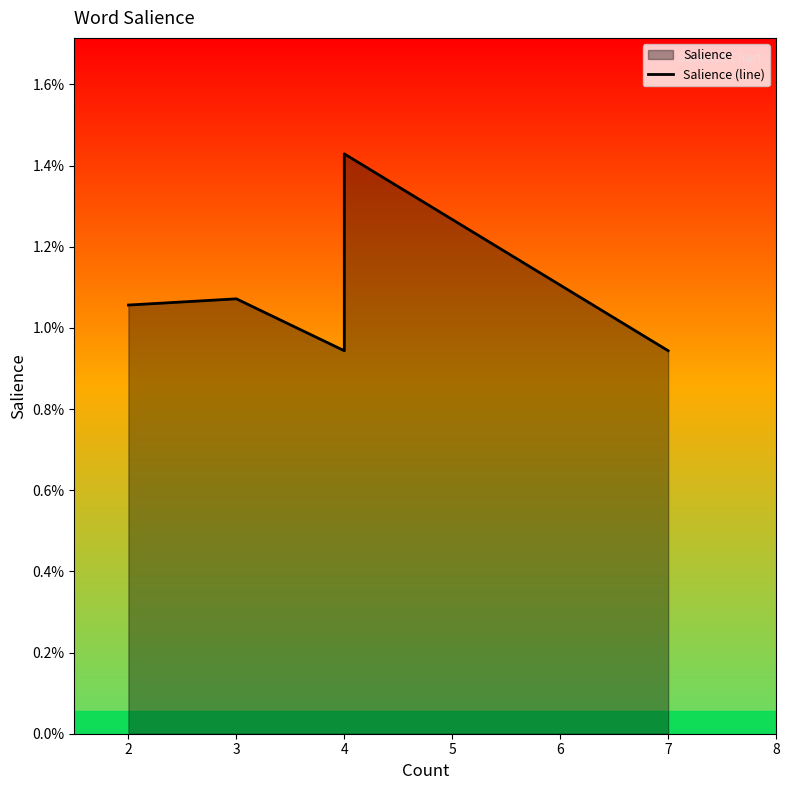

The chart shows a value of 0.0 at 2. True or false?

False